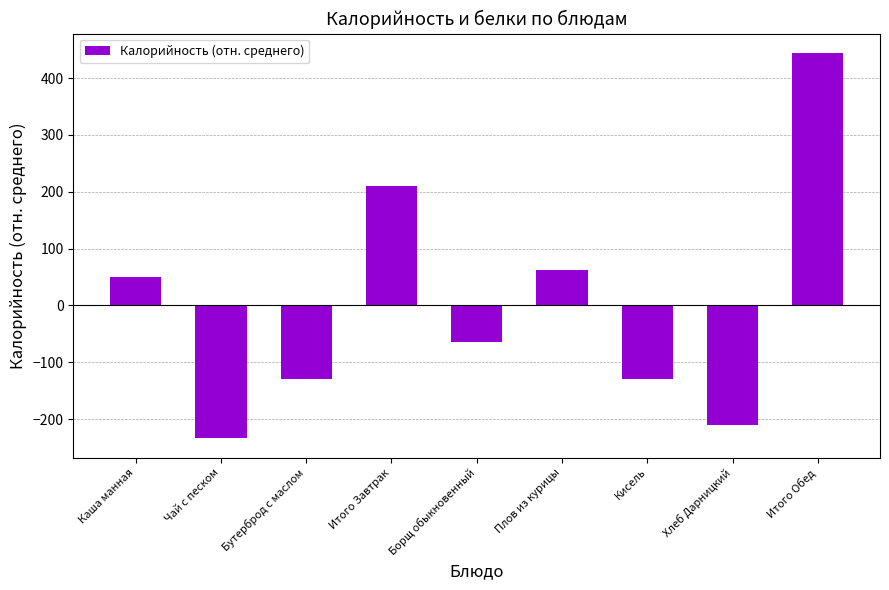

What is the label of the 3rd bar from the left?

Бутерброд с маслом